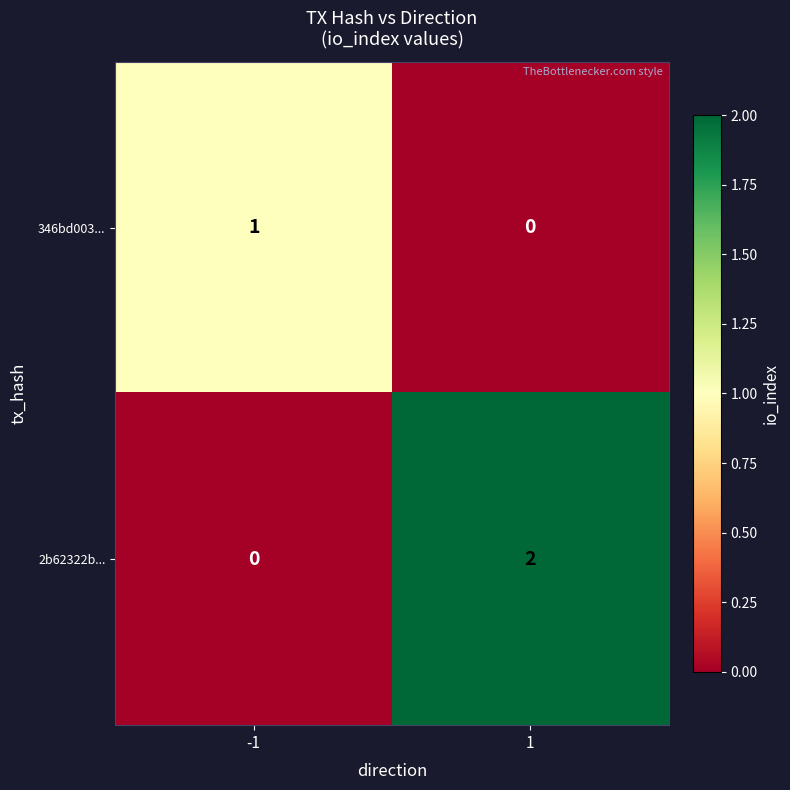

Reading right to left, what are all the values shown in this chart?

346bd003...: 1=0	-1=1
2b62322b...: 1=2	-1=0